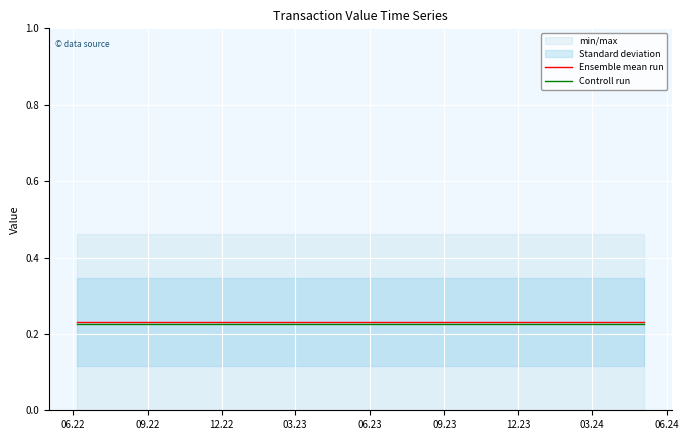

What is the sum of all Ensemble mean run values?

5.5